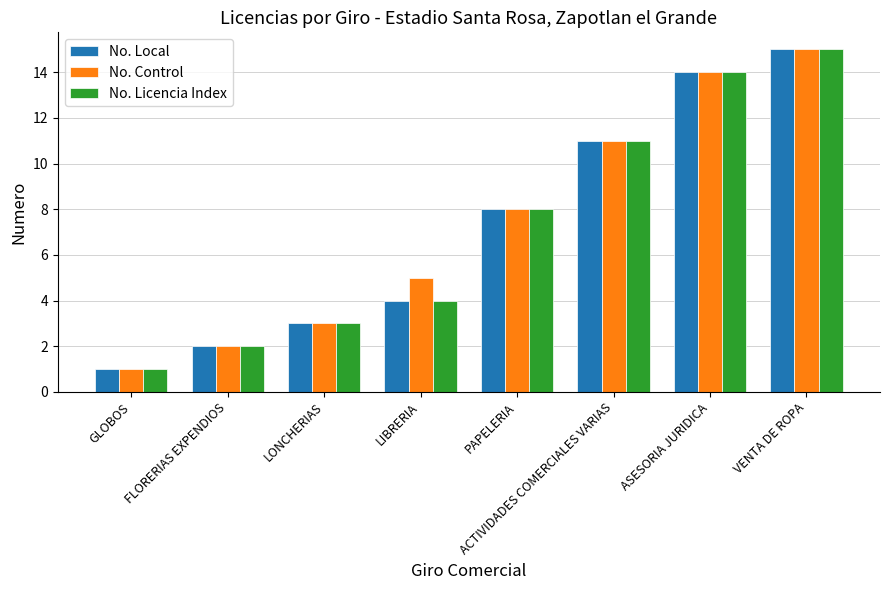

What are all the series names shown in the legend?

No. Local, No. Control, No. Licencia Index